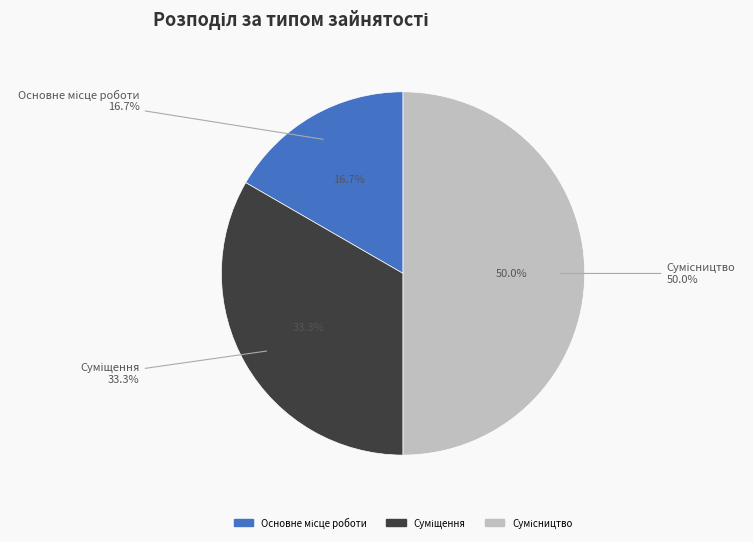

To the nearest percent, what is the average slice percentage?

33%